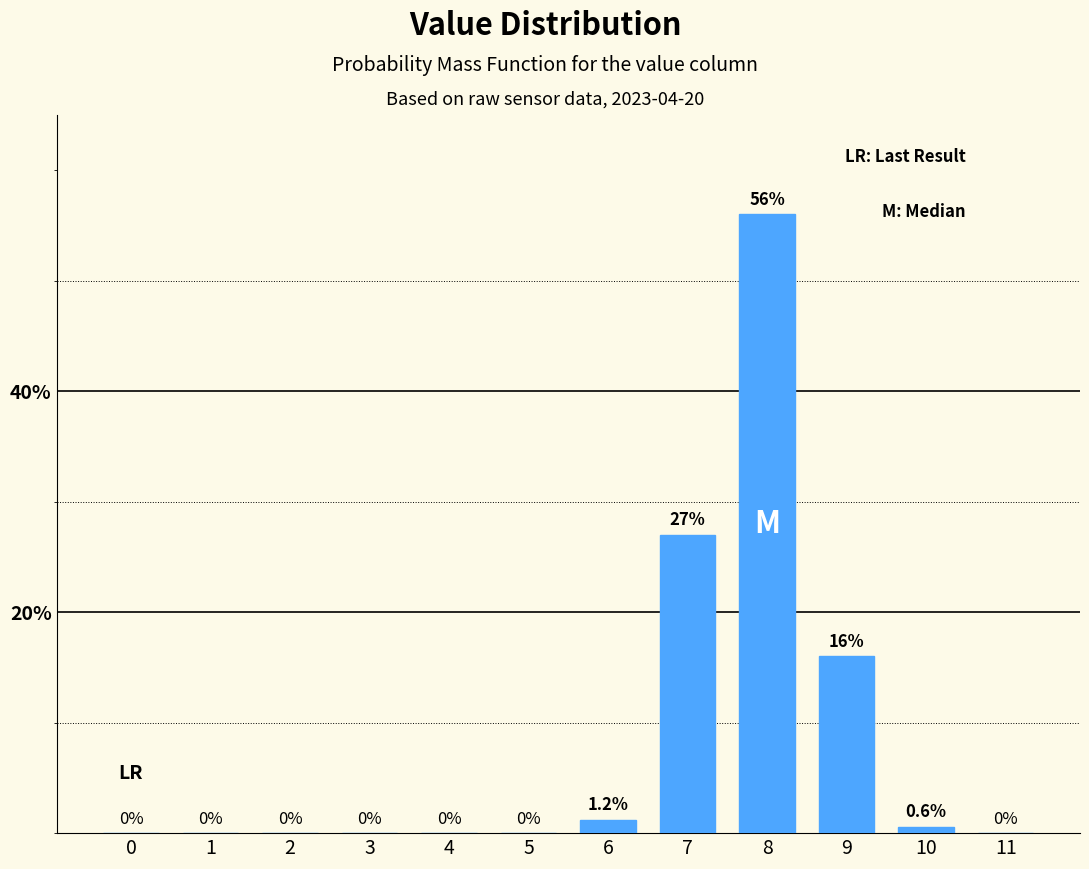

Reading right to left, list all the values displayed in this chart.

11=0.0	10=0.6	9=16.0	8=56.0	7=27.0	6=1.2	5=0.0	4=0.0	3=0.0	2=0.0	1=0.0	0=0.0